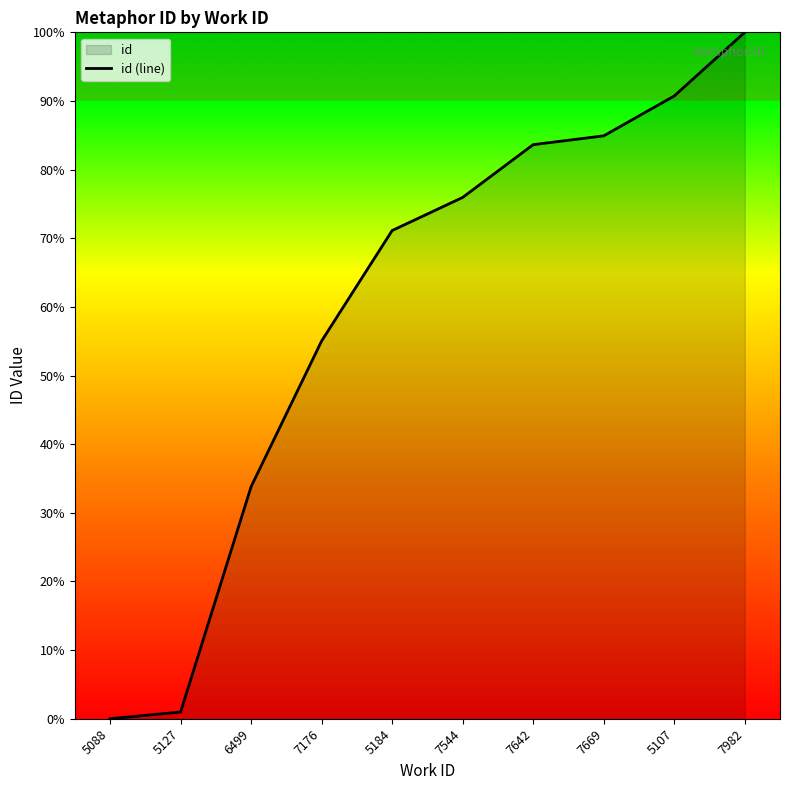

Which label corresponds to the largest value in the chart?

7982